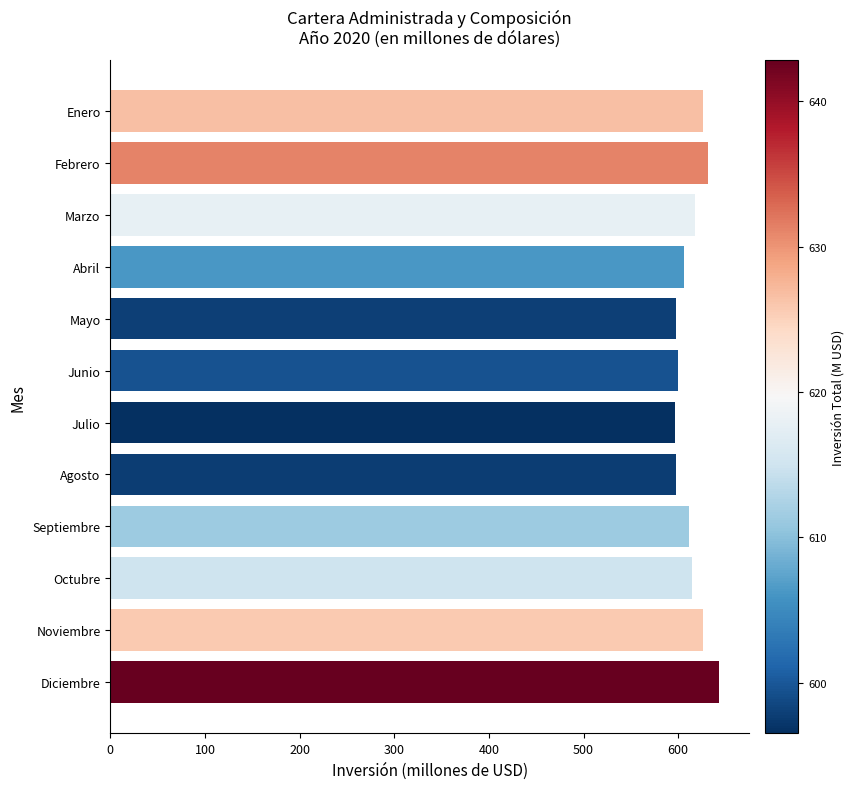

How many data points are less than 614?

6